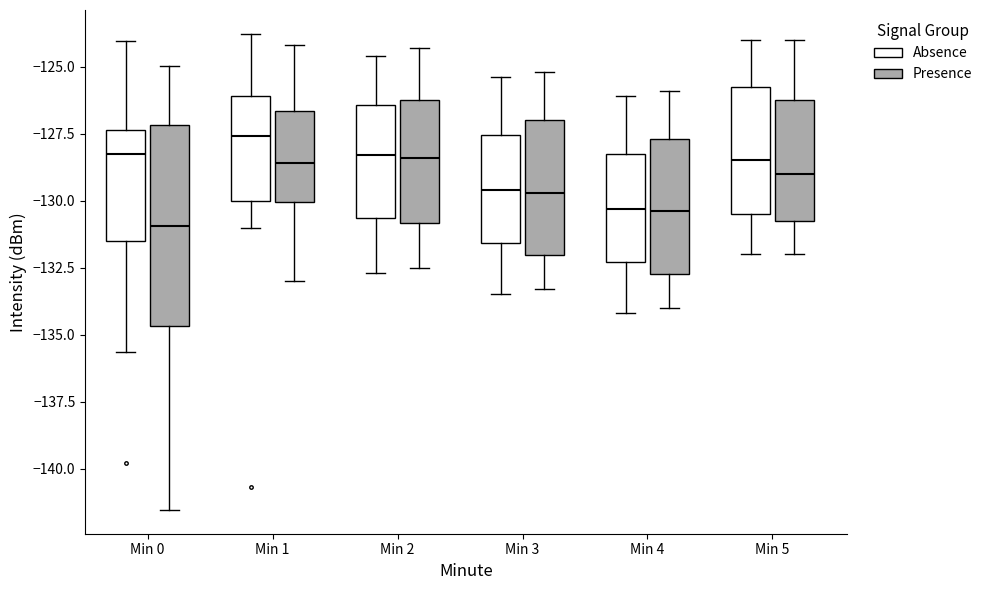

Which box is the tallest, from its lower edge to its upper edge?

Min 0 (Presence)